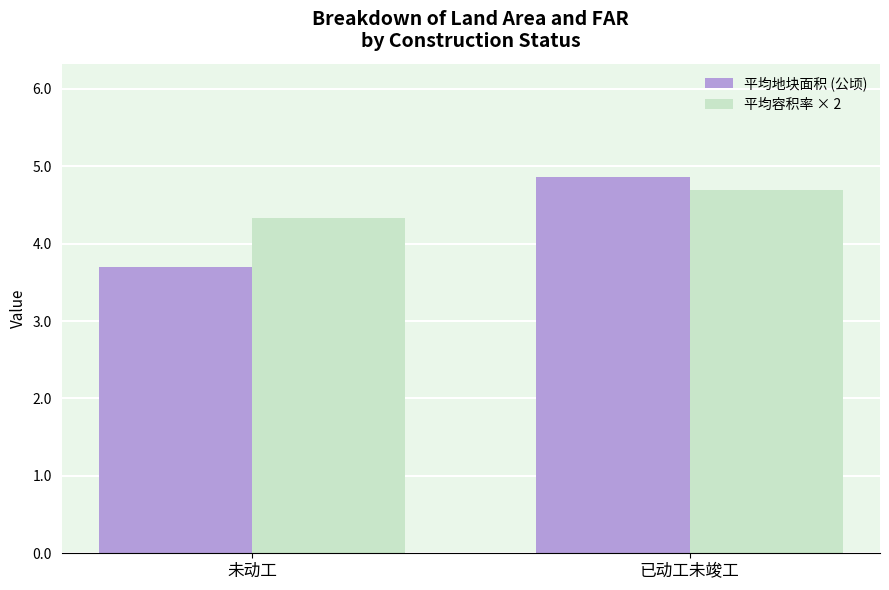

How many groups of bars are there?

2